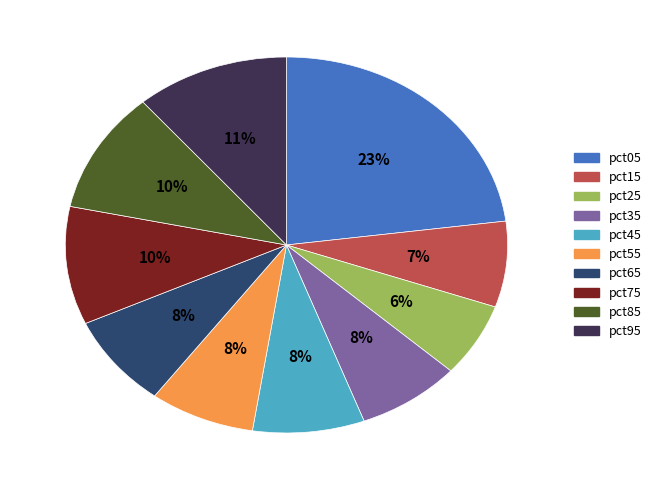

Between pct75 and pct65, which is larger?

pct75